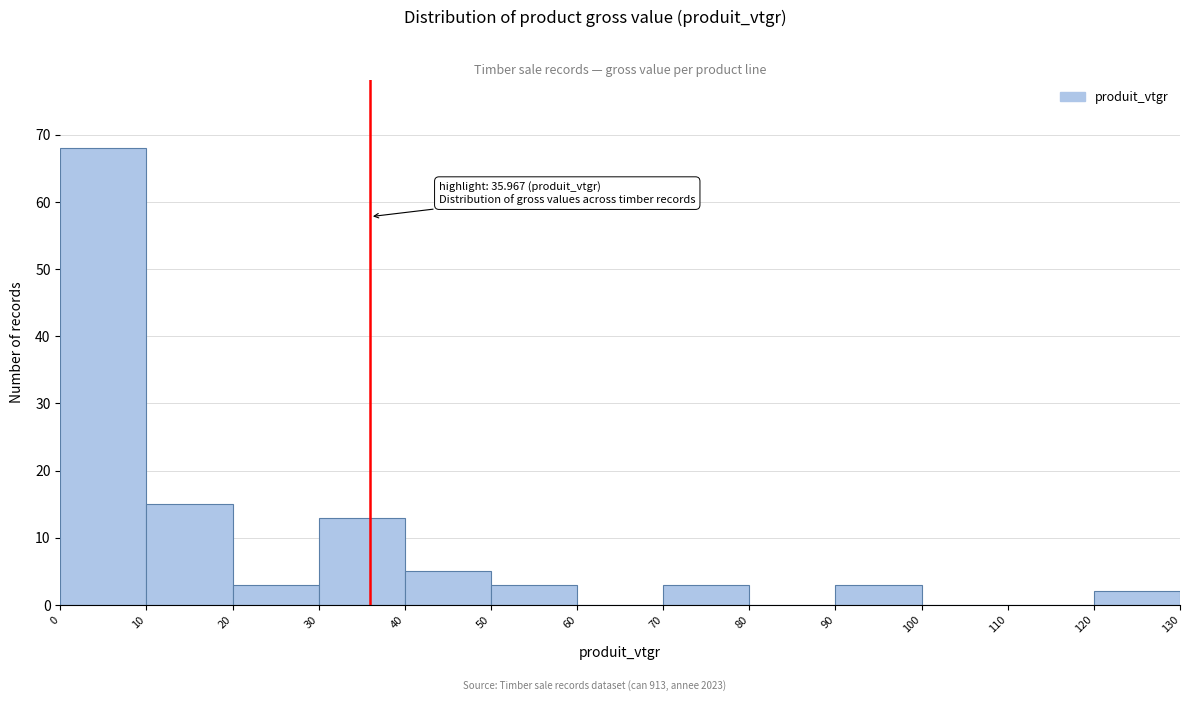

Which range on the x-axis has the tallest bar?

0 to 10